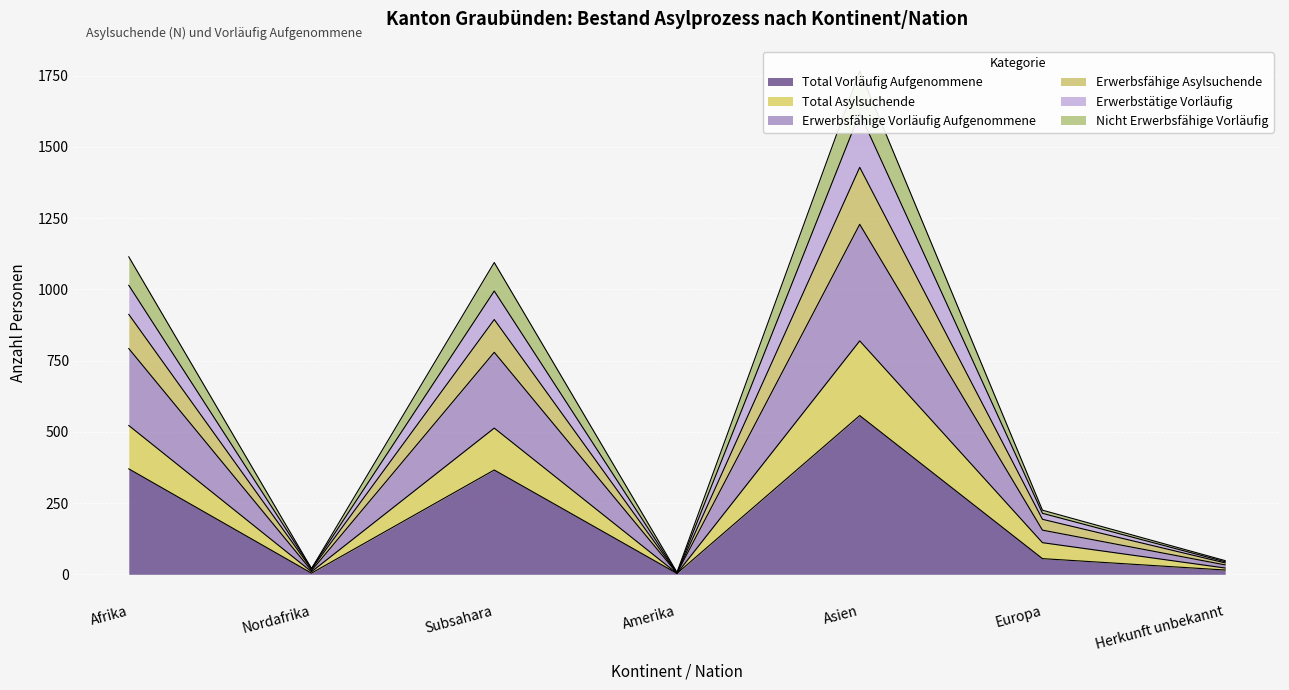

At which label is Total Vorläufig Aufgenommene closest to 280?

Subsahara